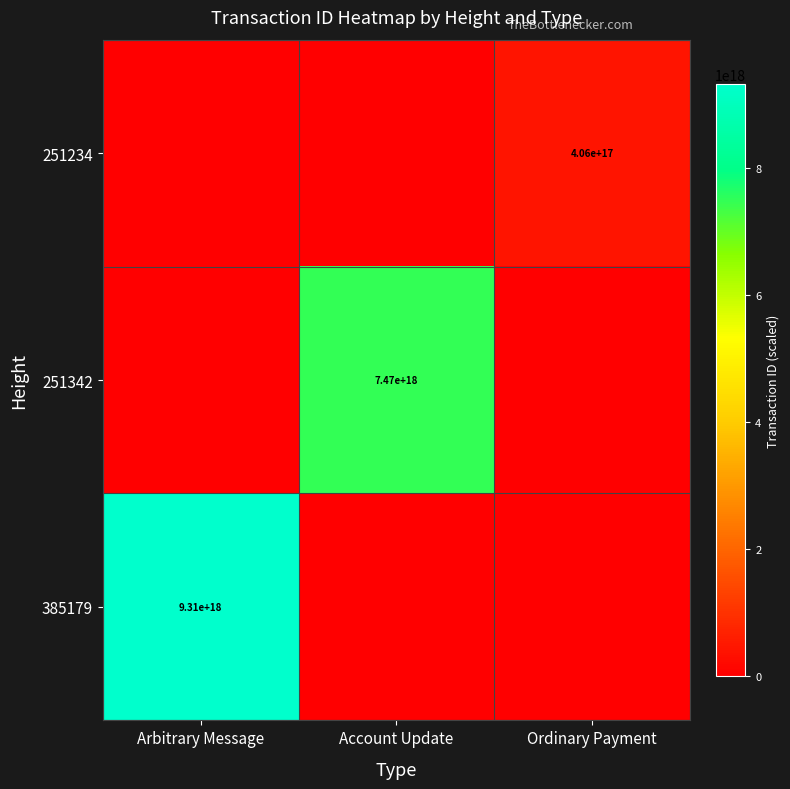

Which category has the lowest value across all series?

Ordinary Payment